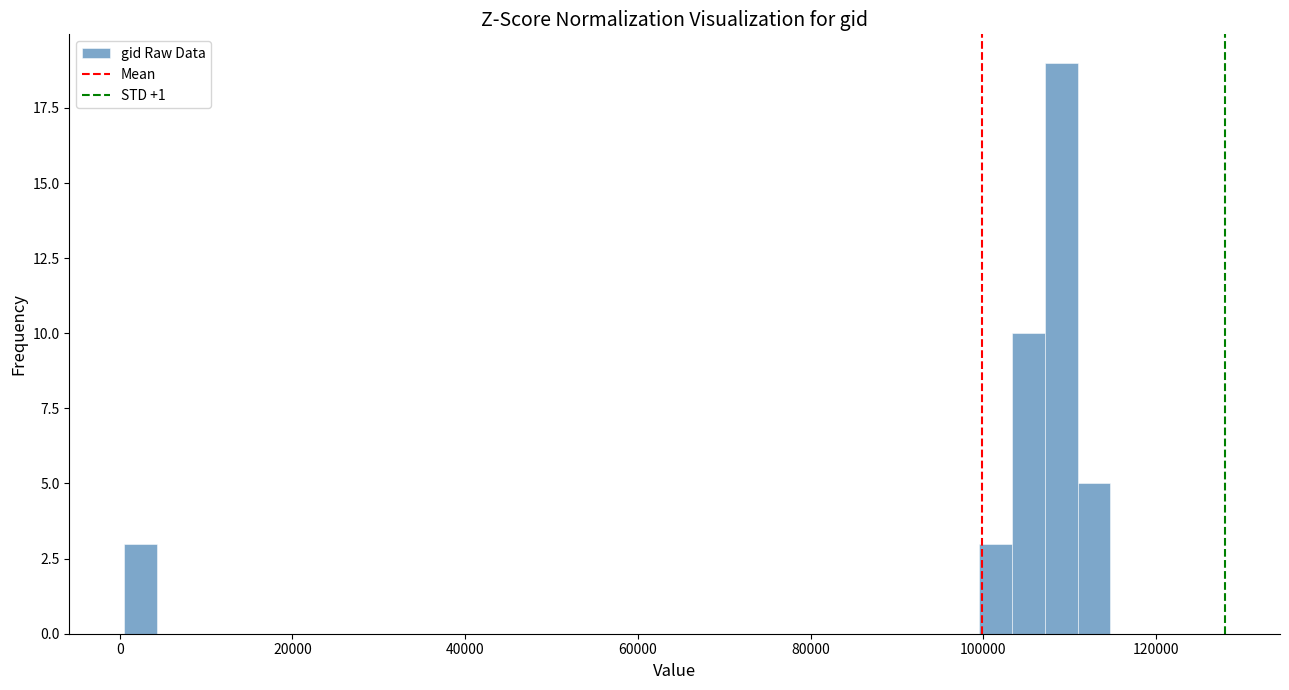

Around what value on the x-axis is the tallest bar? Give the approximate position of its centre, as read against the axis.

110000